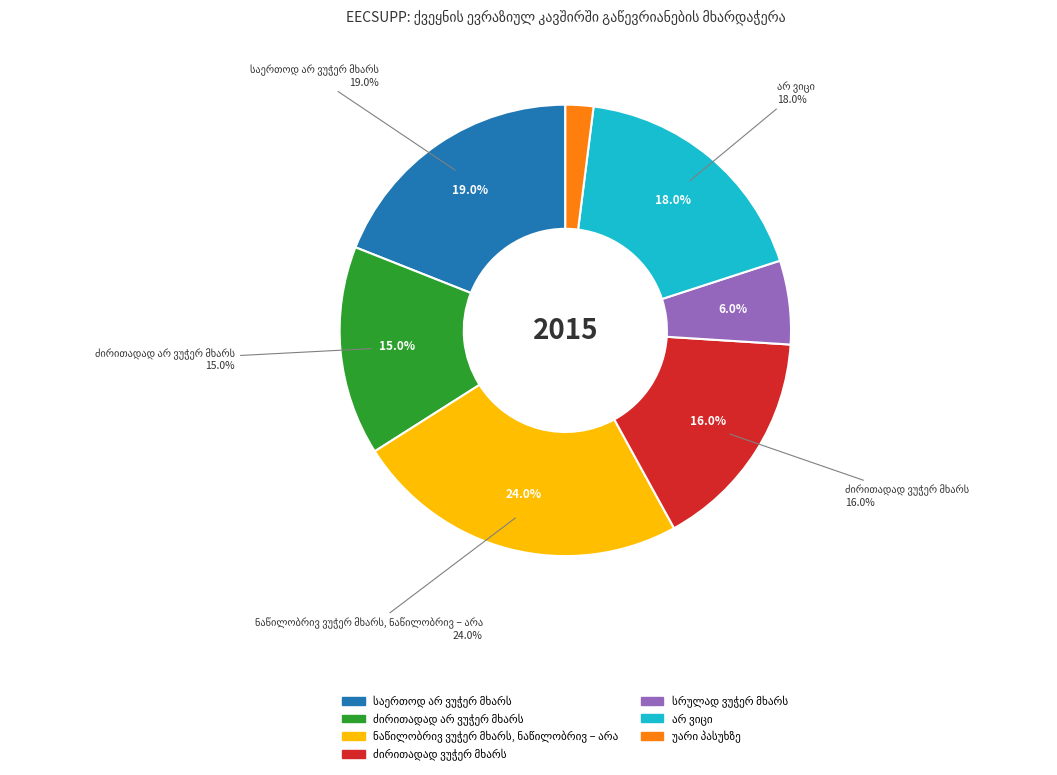

Does ძირითადად არ ვუჭერ მხარს account for over 50% of the chart?

No